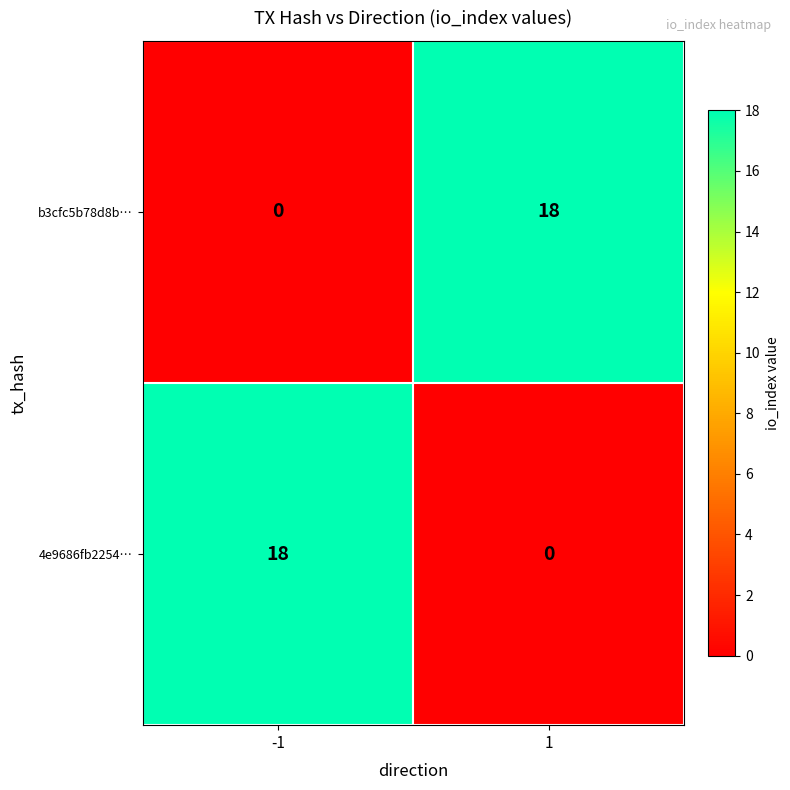

How many distinct data groups are displayed?

2